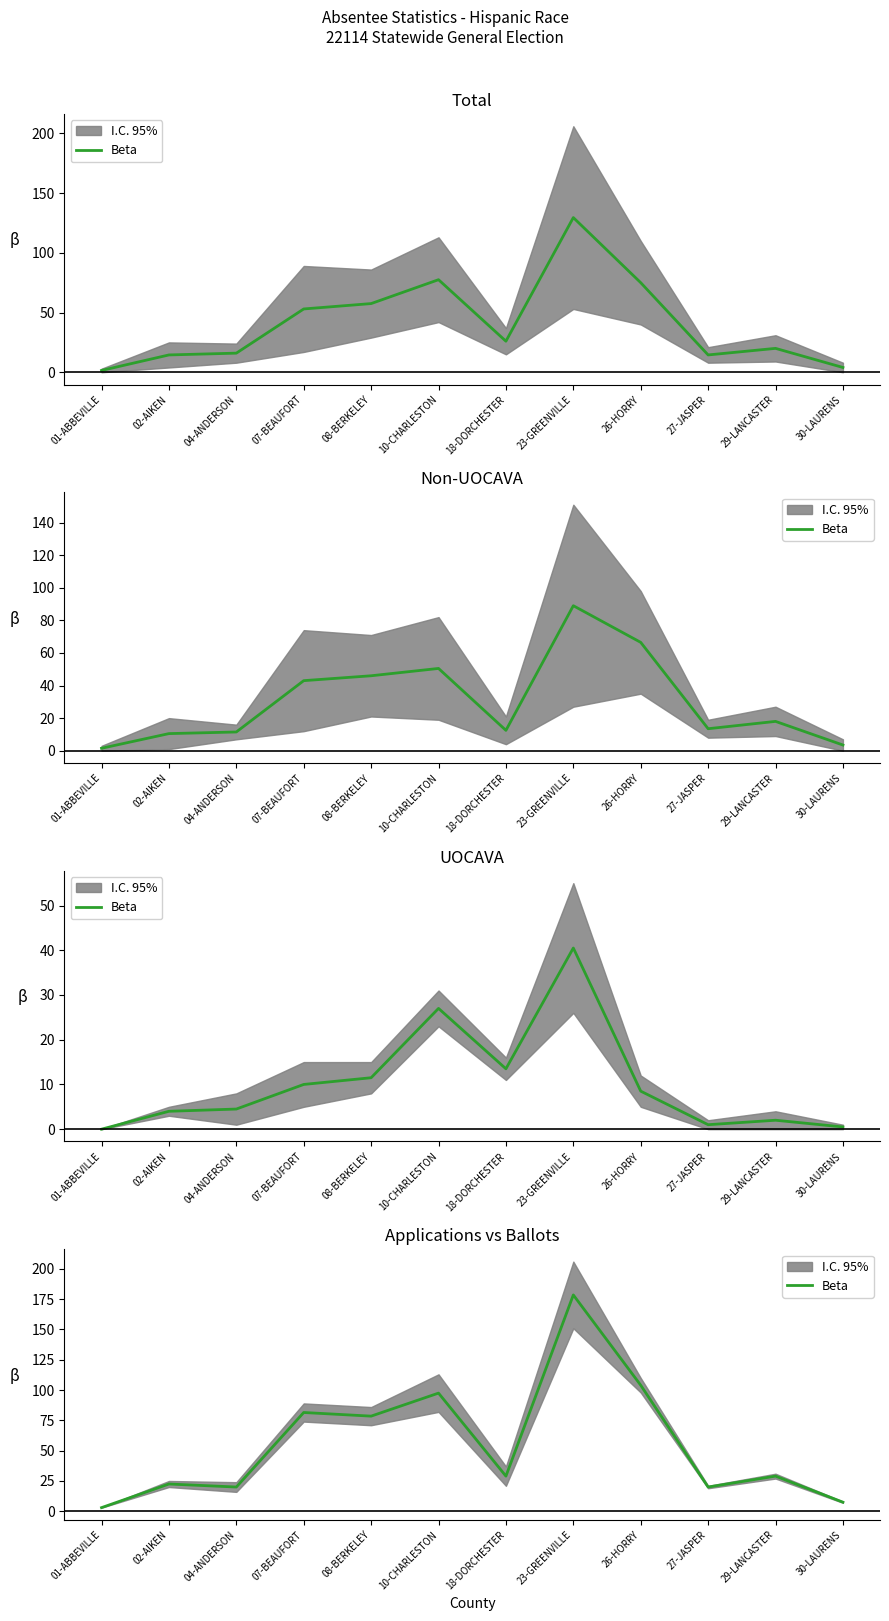

Where is the first local maximum?

02-AIKEN